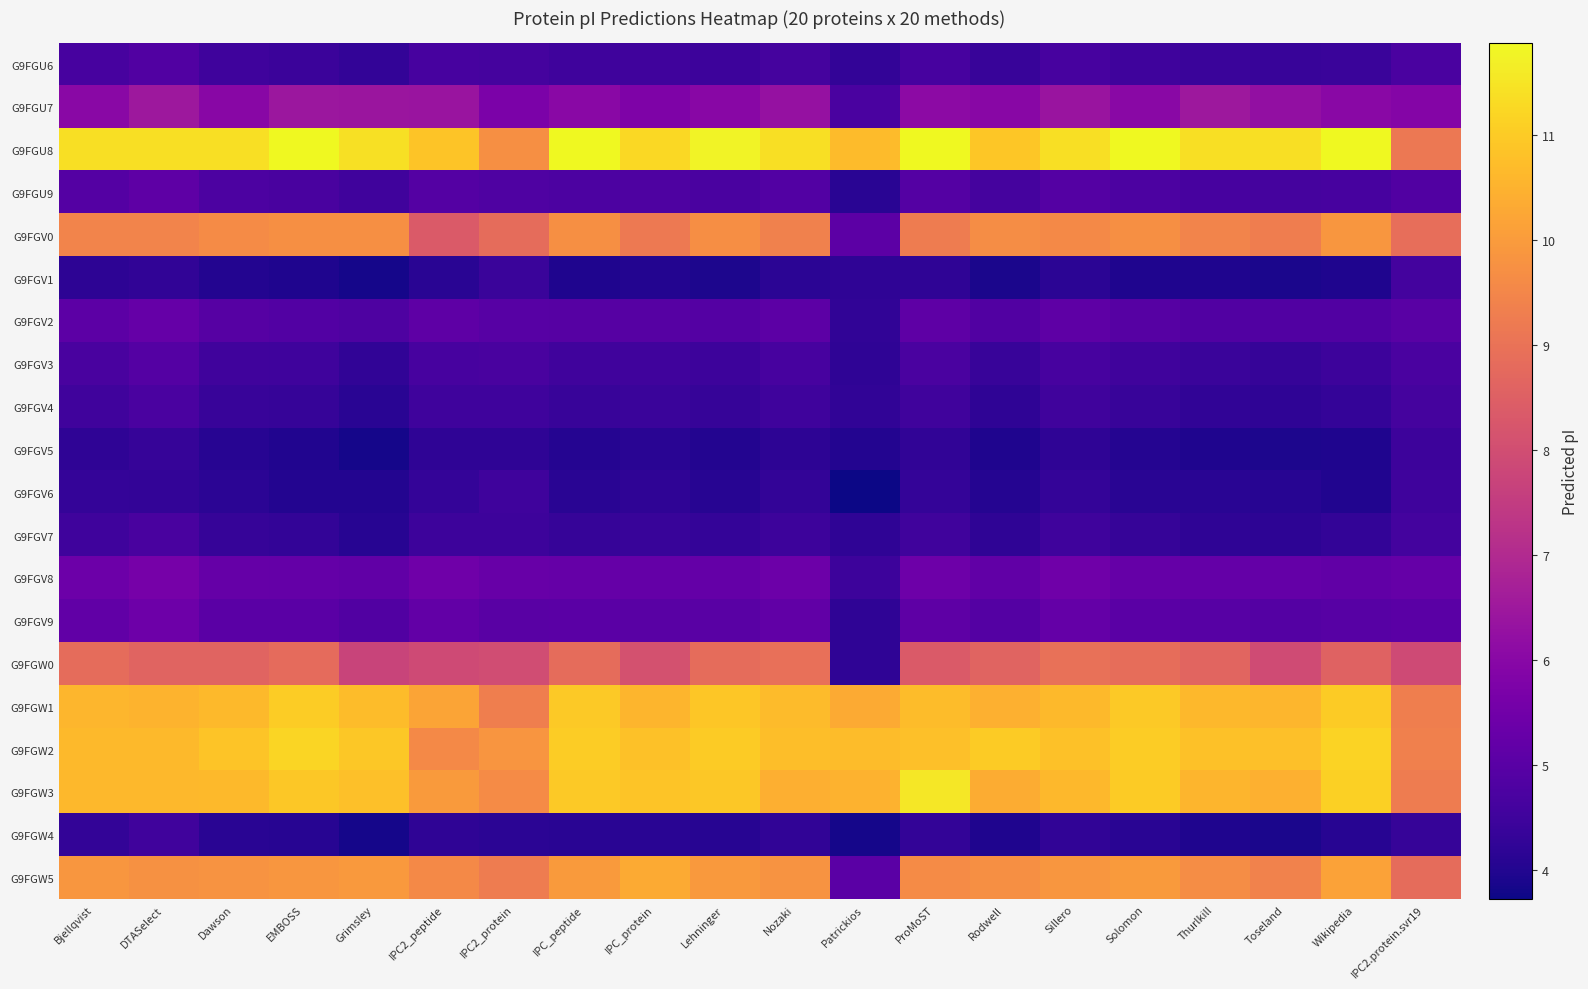

Reading left to right, transcribe all the data shown in this chart.

G9FGU6: Bjellqvist=4.7	DTASelect=4.8	Dawson=4.5	EMBOSS=4.4	Grimsley=4.3	IPC2_peptide=4.6	IPC2_protein=4.6	IPC_peptide=4.5	IPC_protein=4.5	Lehninger=4.5	Nozaki=4.6	Patrickios=4.3	ProMoST=4.7	Rodwell=4.4	Sillero=4.7	Solomon=4.5	Thurlkill=4.4	Toseland=4.4	Wikipedia=4.4	IPC2.protein.svr19=4.7
G9FGU7: Bjellqvist=6.0	DTASelect=6.5	Dawson=6.0	EMBOSS=6.4	Grimsley=6.4	IPC2_peptide=6.4	IPC2_protein=5.7	IPC_peptide=6.0	IPC_protein=5.8	Lehninger=6.0	Nozaki=6.3	Patrickios=4.7	ProMoST=6.1	Rodwell=6.0	Sillero=6.4	Solomon=6.0	Thurlkill=6.5	Toseland=6.2	Wikipedia=6.0	IPC2.protein.svr19=5.9
G9FGU8: Bjellqvist=11.4	DTASelect=11.4	Dawson=11.4	EMBOSS=11.9	Grimsley=11.4	IPC2_peptide=10.9	IPC2_protein=9.7	IPC_peptide=11.9	IPC_protein=11.3	Lehninger=11.8	Nozaki=11.4	Patrickios=10.7	ProMoST=11.9	Rodwell=10.9	Sillero=11.4	Solomon=11.9	Thurlkill=11.4	Toseland=11.4	Wikipedia=11.9	IPC2.protein.svr19=9.1
G9FGU9: Bjellqvist=4.9	DTASelect=5.1	Dawson=4.8	EMBOSS=4.7	Grimsley=4.5	IPC2_peptide=4.9	IPC2_protein=4.8	IPC_peptide=4.8	IPC_protein=4.8	Lehninger=4.7	Nozaki=4.9	Patrickios=4.1	ProMoST=4.9	Rodwell=4.6	Sillero=4.9	Solomon=4.8	Thurlkill=4.6	Toseland=4.6	Wikipedia=4.7	IPC2.protein.svr19=4.8
G9FGV0: Bjellqvist=9.4	DTASelect=9.4	Dawson=9.6	EMBOSS=9.7	Grimsley=9.7	IPC2_peptide=8.4	IPC2_protein=8.8	IPC_peptide=9.7	IPC_protein=9.2	Lehninger=9.7	Nozaki=9.4	Patrickios=5.1	ProMoST=9.3	Rodwell=9.6	Sillero=9.6	Solomon=9.7	Thurlkill=9.4	Toseland=9.3	Wikipedia=9.9	IPC2.protein.svr19=8.9
G9FGV1: Bjellqvist=4.2	DTASelect=4.3	Dawson=4.0	EMBOSS=3.9	Grimsley=3.8	IPC2_peptide=4.1	IPC2_protein=4.4	IPC_peptide=4.0	IPC_protein=4.0	Lehninger=3.9	Nozaki=4.2	Patrickios=4.2	ProMoST=4.2	Rodwell=3.9	Sillero=4.2	Solomon=4.0	Thurlkill=4.0	Toseland=3.9	Wikipedia=3.9	IPC2.protein.svr19=4.6
G9FGV2: Bjellqvist=5.1	DTASelect=5.3	Dawson=4.9	EMBOSS=4.9	Grimsley=4.8	IPC2_peptide=5.1	IPC2_protein=5.0	IPC_peptide=4.9	IPC_protein=4.9	Lehninger=4.9	Nozaki=5.1	Patrickios=4.2	ProMoST=5.1	Rodwell=4.8	Sillero=5.1	Solomon=4.9	Thurlkill=4.9	Toseland=4.9	Wikipedia=4.8	IPC2.protein.svr19=5.0
G9FGV3: Bjellqvist=4.7	DTASelect=4.9	Dawson=4.5	EMBOSS=4.5	Grimsley=4.3	IPC2_peptide=4.6	IPC2_protein=4.7	IPC_peptide=4.5	IPC_protein=4.5	Lehninger=4.5	Nozaki=4.6	Patrickios=4.2	ProMoST=4.7	Rodwell=4.4	Sillero=4.7	Solomon=4.5	Thurlkill=4.4	Toseland=4.3	Wikipedia=4.5	IPC2.protein.svr19=4.7
G9FGV4: Bjellqvist=4.5	DTASelect=4.7	Dawson=4.4	EMBOSS=4.3	Grimsley=4.1	IPC2_peptide=4.5	IPC2_protein=4.5	IPC_peptide=4.4	IPC_protein=4.4	Lehninger=4.3	Nozaki=4.5	Patrickios=4.3	ProMoST=4.5	Rodwell=4.2	Sillero=4.5	Solomon=4.4	Thurlkill=4.3	Toseland=4.2	Wikipedia=4.3	IPC2.protein.svr19=4.6
G9FGV5: Bjellqvist=4.2	DTASelect=4.4	Dawson=4.1	EMBOSS=4.0	Grimsley=3.8	IPC2_peptide=4.2	IPC2_protein=4.2	IPC_peptide=4.1	IPC_protein=4.1	Lehninger=4.0	Nozaki=4.2	Patrickios=4.0	ProMoST=4.2	Rodwell=3.9	Sillero=4.2	Solomon=4.1	Thurlkill=4.0	Toseland=3.9	Wikipedia=4.0	IPC2.protein.svr19=4.5
G9FGV6: Bjellqvist=4.3	DTASelect=4.3	Dawson=4.1	EMBOSS=4.0	Grimsley=4.0	IPC2_peptide=4.3	IPC2_protein=4.5	IPC_peptide=4.1	IPC_protein=4.2	Lehninger=4.1	Nozaki=4.3	Patrickios=3.7	ProMoST=4.3	Rodwell=4.1	Sillero=4.3	Solomon=4.1	Thurlkill=4.1	Toseland=4.1	Wikipedia=4.0	IPC2.protein.svr19=4.5
G9FGV7: Bjellqvist=4.5	DTASelect=4.7	Dawson=4.4	EMBOSS=4.3	Grimsley=4.1	IPC2_peptide=4.5	IPC2_protein=4.5	IPC_peptide=4.3	IPC_protein=4.4	Lehninger=4.3	Nozaki=4.5	Patrickios=4.2	ProMoST=4.5	Rodwell=4.2	Sillero=4.5	Solomon=4.3	Thurlkill=4.2	Toseland=4.2	Wikipedia=4.3	IPC2.protein.svr19=4.6
G9FGV8: Bjellqvist=5.4	DTASelect=5.6	Dawson=5.3	EMBOSS=5.2	Grimsley=5.2	IPC2_peptide=5.5	IPC2_protein=5.3	IPC_peptide=5.3	IPC_protein=5.2	Lehninger=5.2	Nozaki=5.4	Patrickios=4.5	ProMoST=5.4	Rodwell=5.2	Sillero=5.5	Solomon=5.3	Thurlkill=5.2	Toseland=5.2	Wikipedia=5.2	IPC2.protein.svr19=5.3
G9FGV9: Bjellqvist=5.2	DTASelect=5.4	Dawson=5.0	EMBOSS=5.0	Grimsley=4.9	IPC2_peptide=5.2	IPC2_protein=5.0	IPC_peptide=5.0	IPC_protein=5.0	Lehninger=5.0	Nozaki=5.2	Patrickios=4.2	ProMoST=5.1	Rodwell=4.9	Sillero=5.2	Solomon=5.0	Thurlkill=5.0	Toseland=4.9	Wikipedia=5.0	IPC2.protein.svr19=5.0
G9FGW0: Bjellqvist=8.8	DTASelect=8.6	Dawson=8.6	EMBOSS=8.8	Grimsley=7.7	IPC2_peptide=7.9	IPC2_protein=8.0	IPC_peptide=8.8	IPC_protein=8.1	Lehninger=8.8	Nozaki=8.9	Patrickios=4.2	ProMoST=8.4	Rodwell=8.6	Sillero=8.9	Solomon=8.9	Thurlkill=8.7	Toseland=7.9	Wikipedia=8.6	IPC2.protein.svr19=7.9
G9FGW1: Bjellqvist=10.6	DTASelect=10.5	Dawson=10.7	EMBOSS=11.0	Grimsley=10.7	IPC2_peptide=10.2	IPC2_protein=9.3	IPC_peptide=11.0	IPC_protein=10.6	Lehninger=10.9	Nozaki=10.7	Patrickios=10.3	ProMoST=10.7	Rodwell=10.5	Sillero=10.6	Solomon=11.0	Thurlkill=10.6	Toseland=10.6	Wikipedia=11.0	IPC2.protein.svr19=9.3
G9FGW2: Bjellqvist=10.6	DTASelect=10.6	Dawson=10.9	EMBOSS=11.2	Grimsley=10.9	IPC2_peptide=9.6	IPC2_protein=9.8	IPC_peptide=11.0	IPC_protein=10.8	Lehninger=11.0	Nozaki=10.7	Patrickios=10.7	ProMoST=10.8	Rodwell=11.0	Sillero=10.8	Solomon=11.0	Thurlkill=10.8	Toseland=10.8	Wikipedia=11.1	IPC2.protein.svr19=9.3
G9FGW3: Bjellqvist=10.6	DTASelect=10.6	Dawson=10.7	EMBOSS=10.9	Grimsley=10.8	IPC2_peptide=10.0	IPC2_protein=9.6	IPC_peptide=11.0	IPC_protein=10.9	Lehninger=10.9	Nozaki=10.4	Patrickios=10.5	ProMoST=11.5	Rodwell=10.4	Sillero=10.6	Solomon=11.0	Thurlkill=10.5	Toseland=10.5	Wikipedia=11.1	IPC2.protein.svr19=9.2
G9FGW4: Bjellqvist=4.3	DTASelect=4.5	Dawson=4.1	EMBOSS=4.1	Grimsley=3.8	IPC2_peptide=4.2	IPC2_protein=4.1	IPC_peptide=4.1	IPC_protein=4.1	Lehninger=4.1	Nozaki=4.2	Patrickios=3.8	ProMoST=4.3	Rodwell=3.9	Sillero=4.3	Solomon=4.1	Thurlkill=4.0	Toseland=3.9	Wikipedia=4.1	IPC2.protein.svr19=4.3
G9FGW5: Bjellqvist=9.9	DTASelect=9.8	Dawson=9.8	EMBOSS=9.9	Grimsley=9.9	IPC2_peptide=9.6	IPC2_protein=9.2	IPC_peptide=10.0	IPC_protein=10.3	Lehninger=9.9	Nozaki=9.8	Patrickios=5.0	ProMoST=9.6	Rodwell=9.7	Sillero=9.9	Solomon=10.0	Thurlkill=9.7	Toseland=9.4	Wikipedia=10.1	IPC2.protein.svr19=8.8